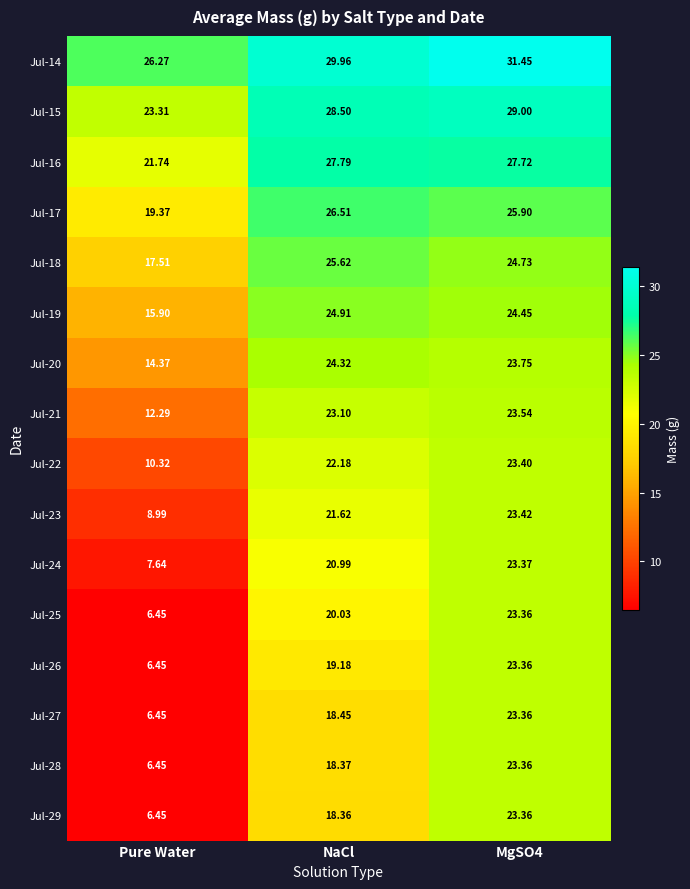

How many data points in Jul-24 are less than 20?

1